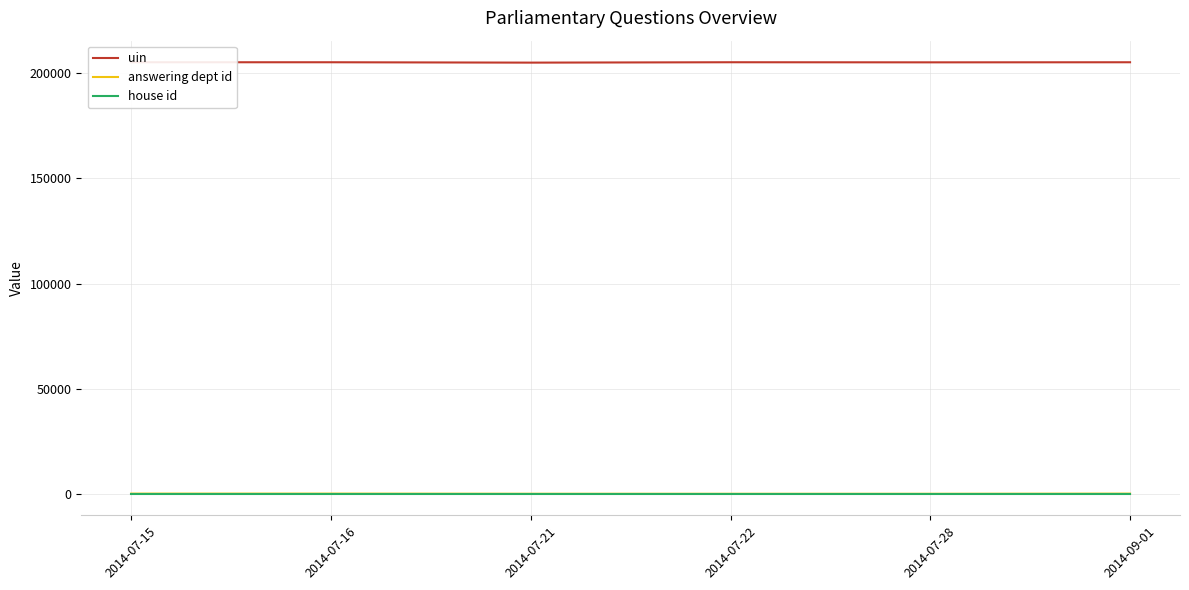

True or false: house id and uin cross at least once.

False